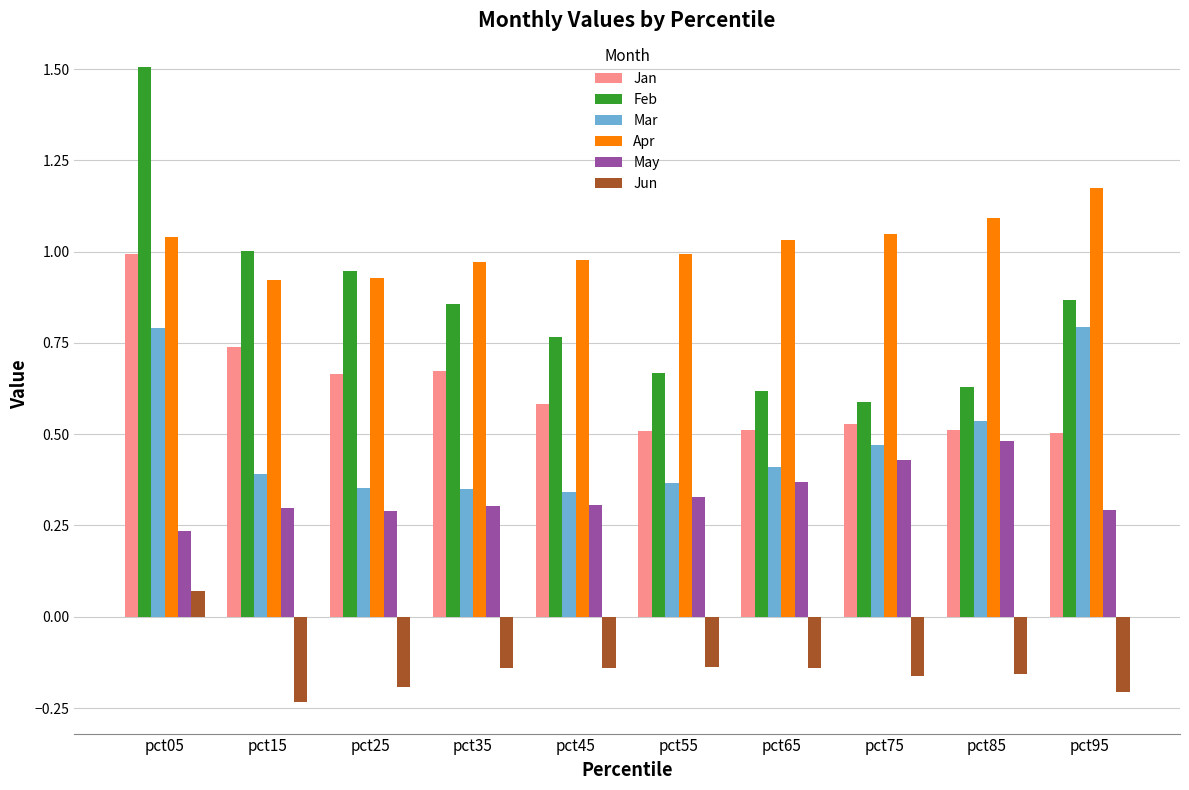

At how many categories does at least one series exceed 0?

10